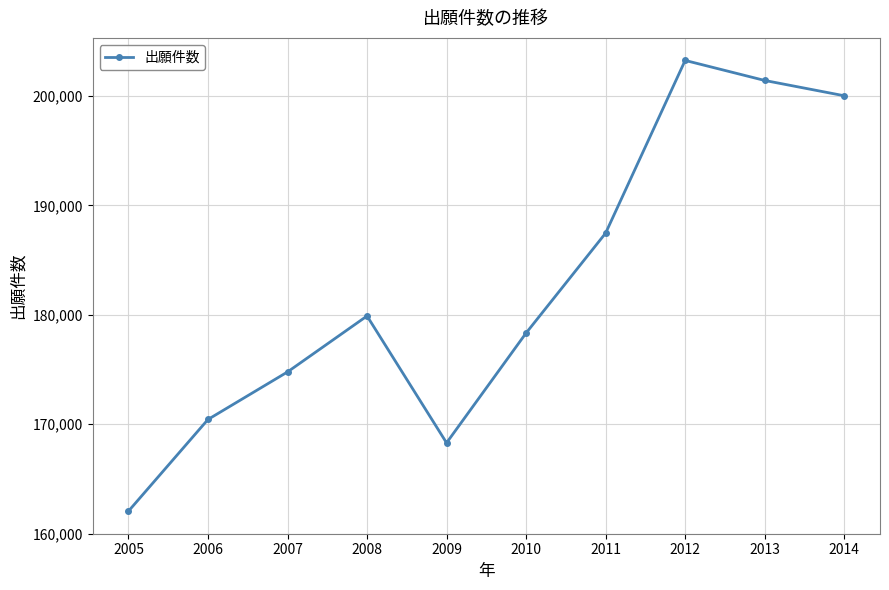

List the labels in order of value, smallest first.

2005, 2009, 2006, 2007, 2010, 2008, 2011, 2014, 2013, 2012